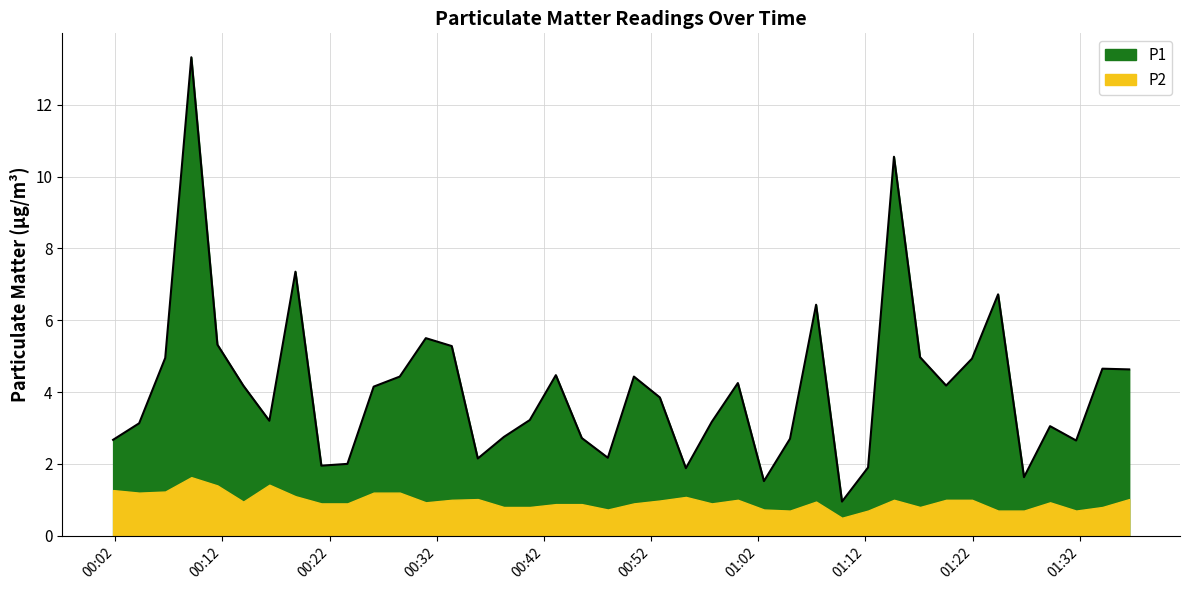

Between 2023-02-03T00:40:41 and 2023-02-03T00:55:15, which is larger?

2023-02-03T00:40:41